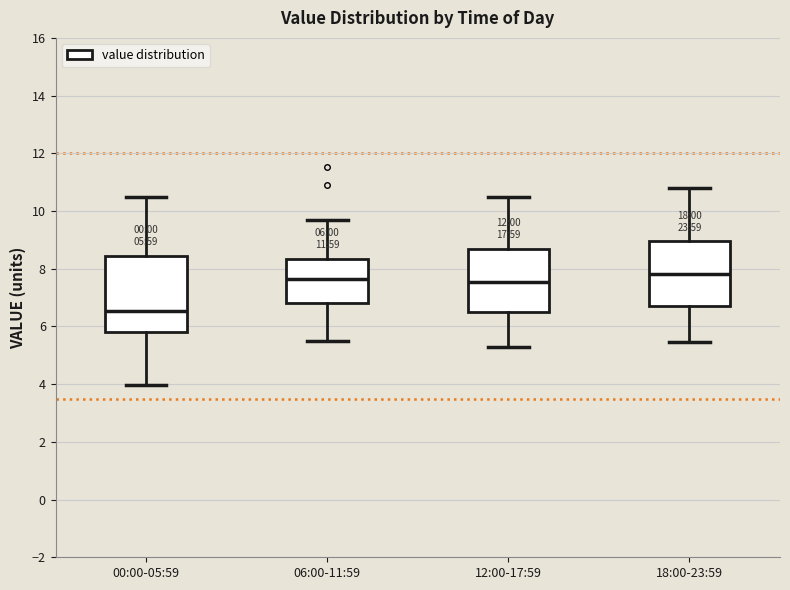

Comparing the boxes themselves (not the whiskers), which one is the tallest?

00:00-05:59